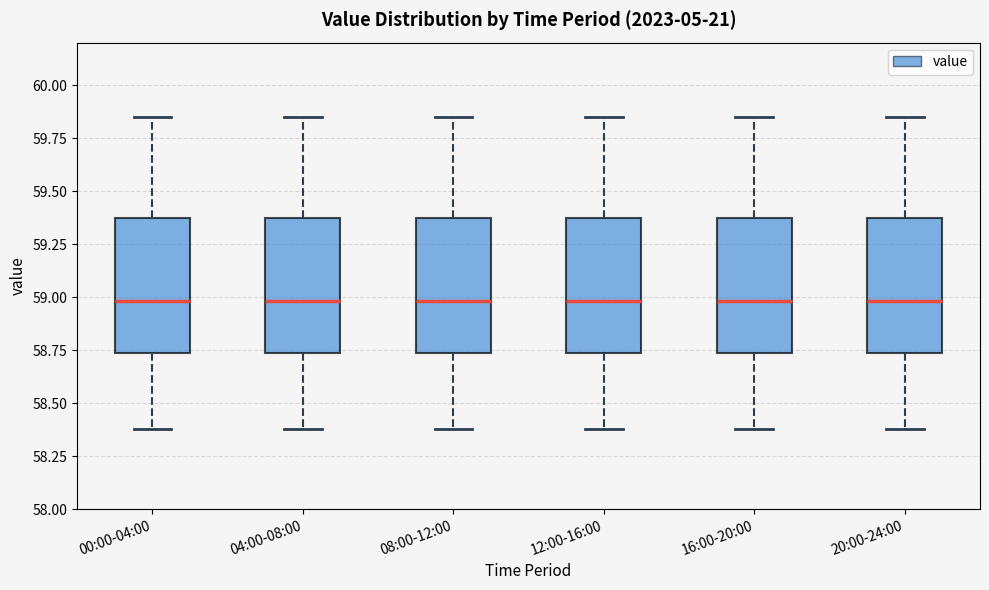

Where is the lower edge of the box for 12:00-16:00 on the y-axis? The values are not printed on the chart, so give them approximately, as read against the axis.

58.75